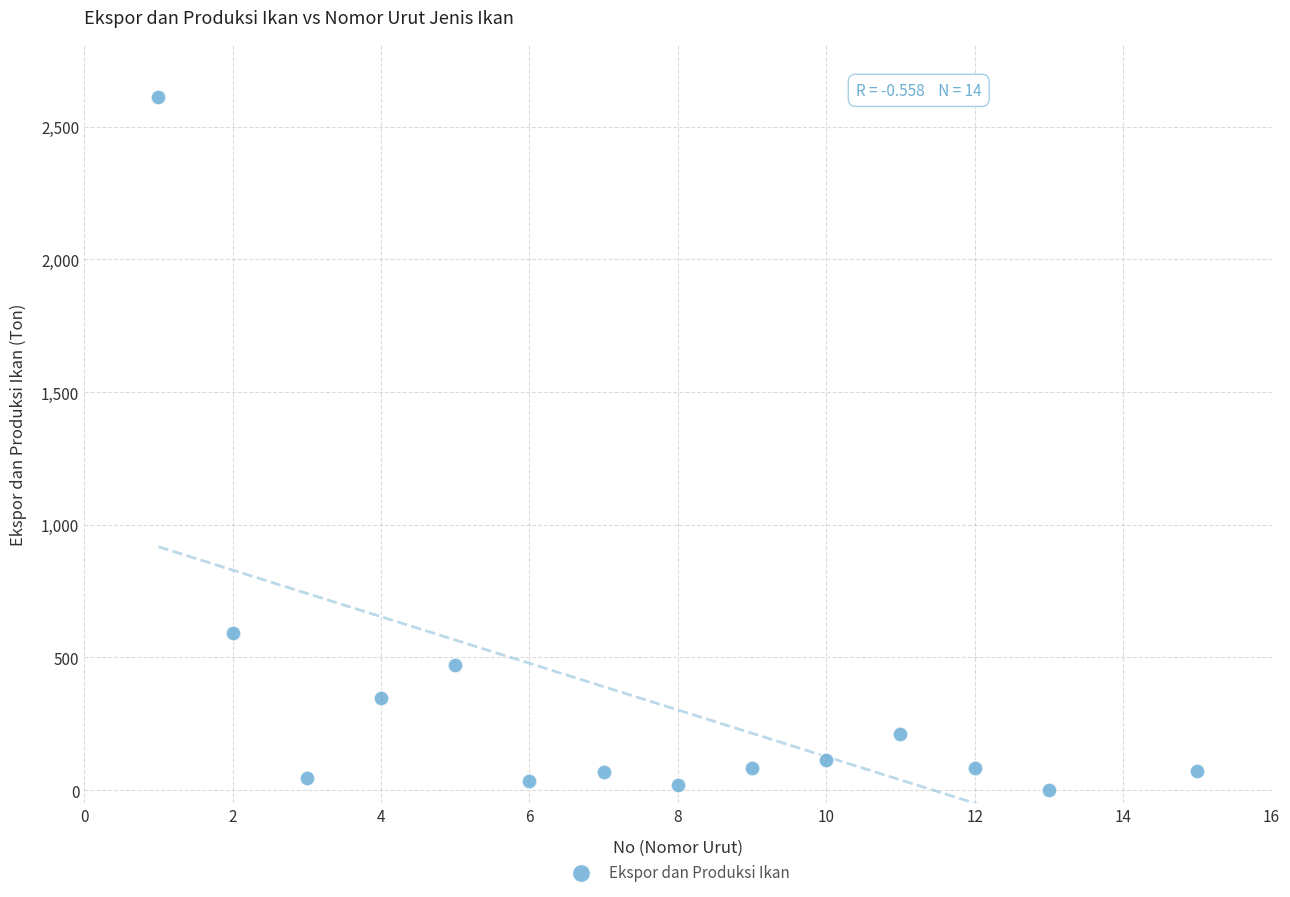

What is the range of X values (max minus min)?

14